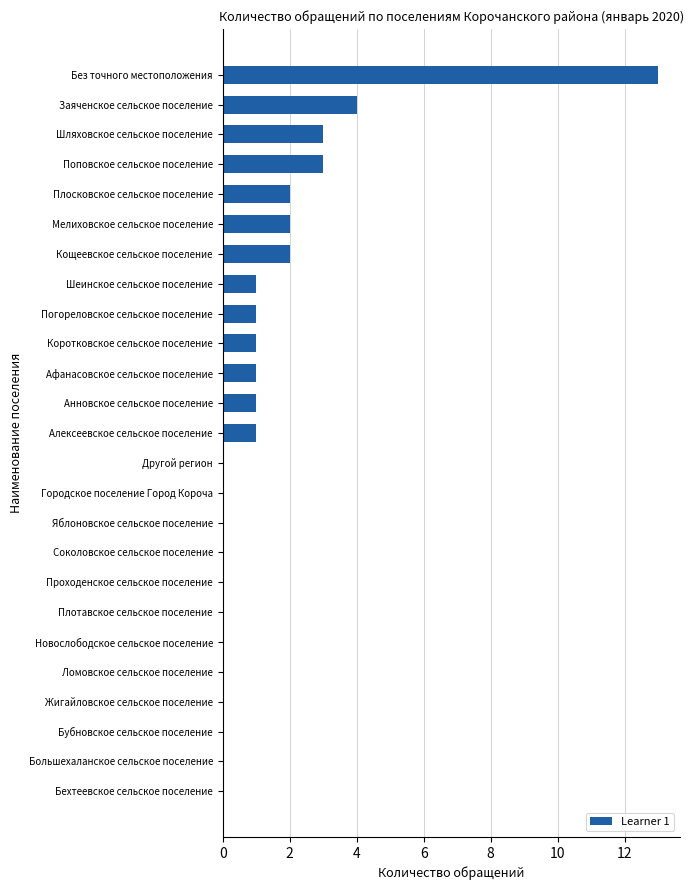

Reading top to bottom, extract all data points from this chart.

Без точного местоположения=13	Заяченское сельское поселение=4	Шляховское сельское поселение=3	Поповское сельское поселение=3	Плосковское сельское поселение=2	Мелиховское сельское поселение=2	Кощеевское сельское поселение=2	Шеинское сельское поселение=1	Погореловское сельское поселение=1	Коротковское сельское поселение=1	Афанасовское сельское поселение=1	Анновское сельское поселение=1	Алексеевское сельское поселение=1	Другой регион=0	Городское поселение Город Короча=0	Яблоновское сельское поселение=0	Соколовское сельское поселение=0	Проходенское сельское поселение=0	Плотавское сельское поселение=0	Новослободское сельское поселение=0	Ломовское сельское поселение=0	Жигайловское сельское поселение=0	Бубновское сельское поселение=0	Большехаланское сельское поселение=0	Бехтеевское сельское поселение=0